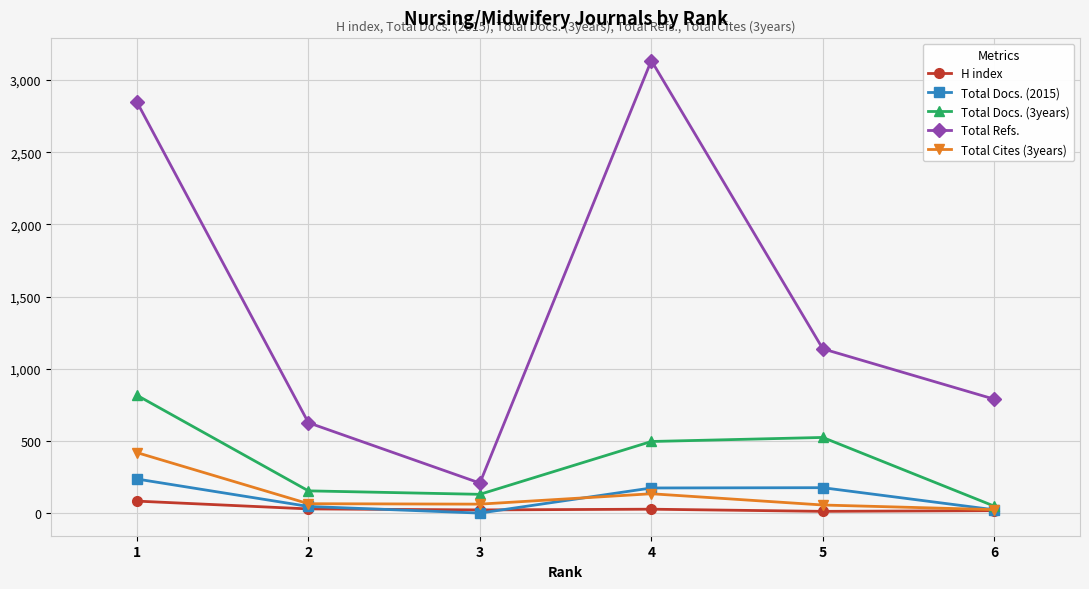

What is the difference between the highest and lowest values at 6?

772